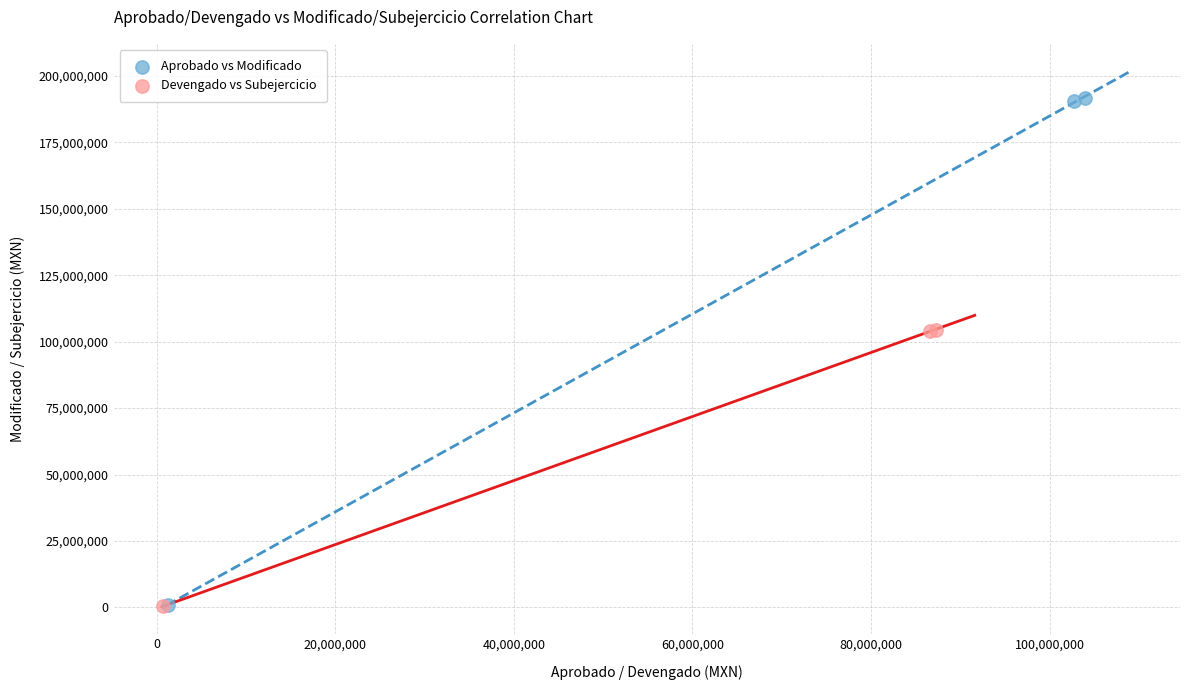

Which series contains the highest Y value?

Aprobado vs Modificado